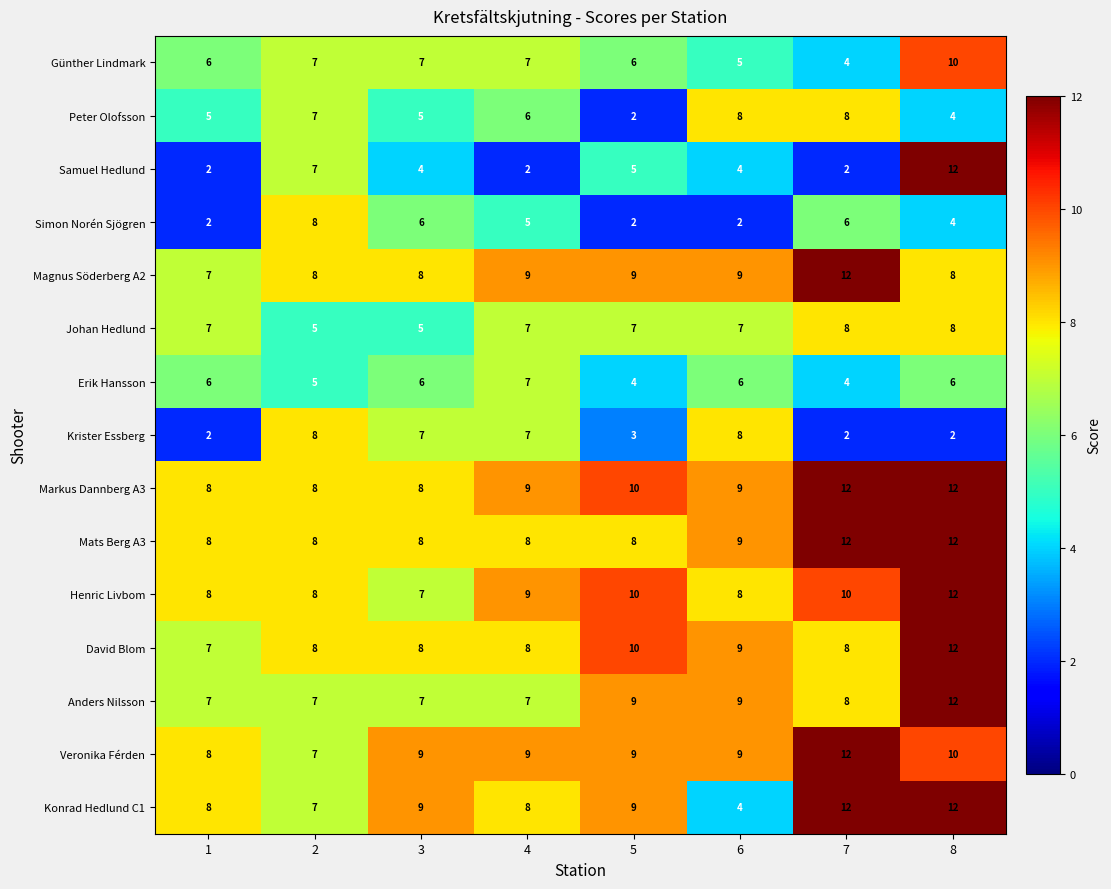

The Erik Hansson series shows 6 at 3. True or false?

True